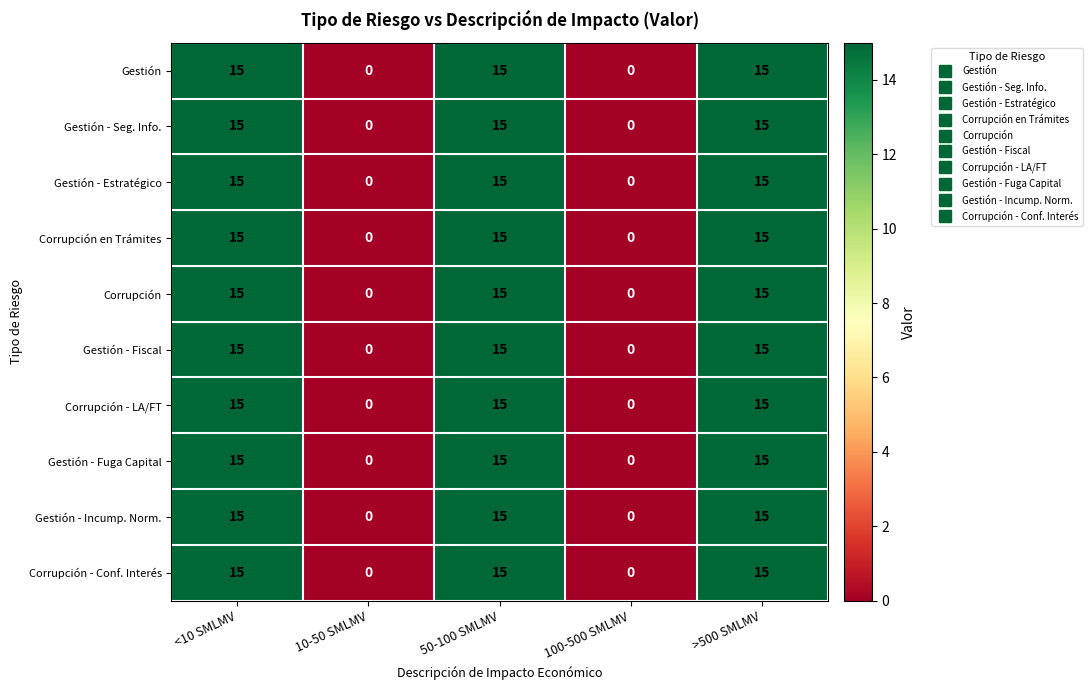

What is the average value of the Corrupción series?

9